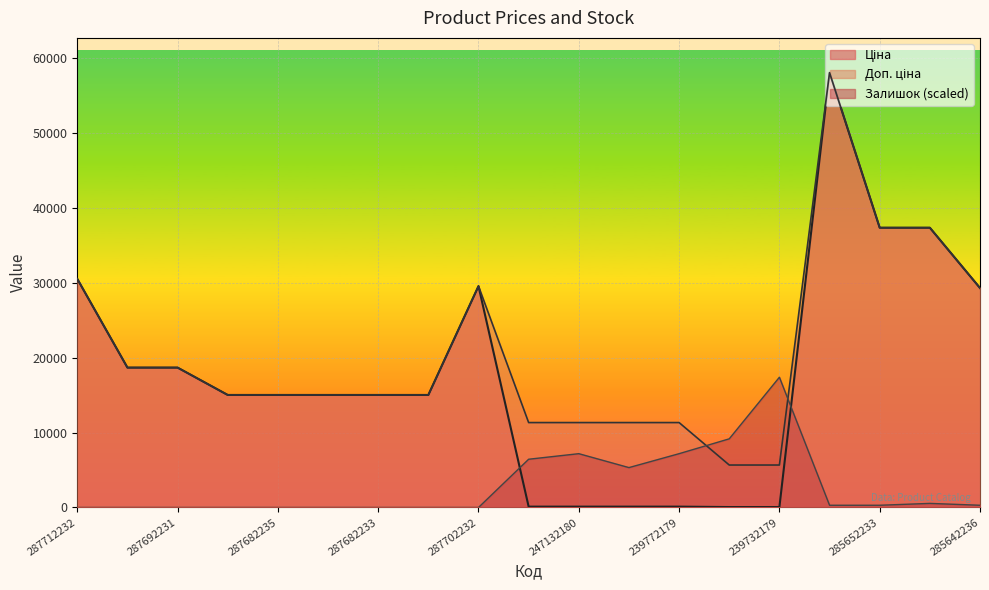

Which has a higher value, 285652231 or 239732179?

285652231